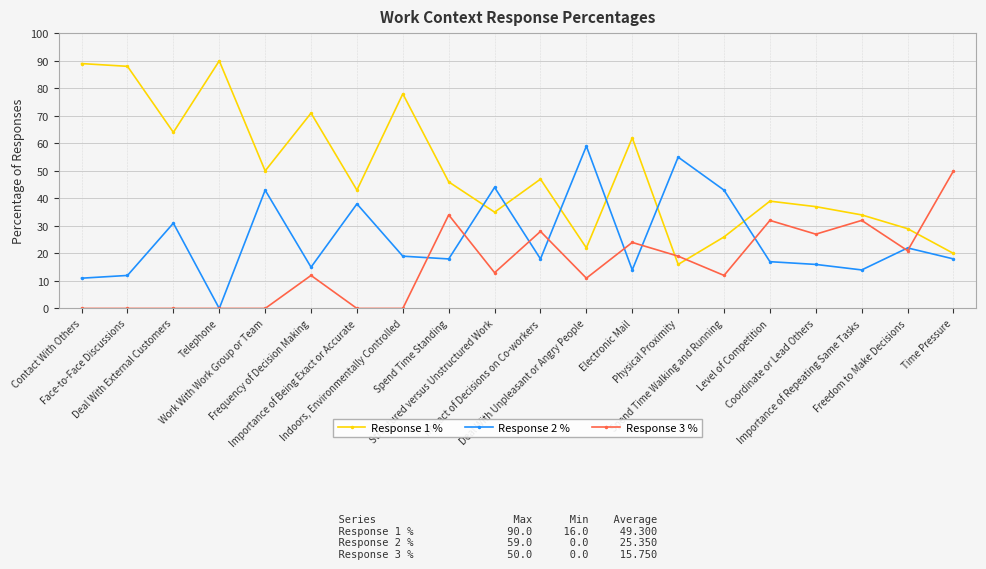

Rank the series by their maximum value, from highest to lowest.

Response 1 %, Response 2 %, Response 3 %